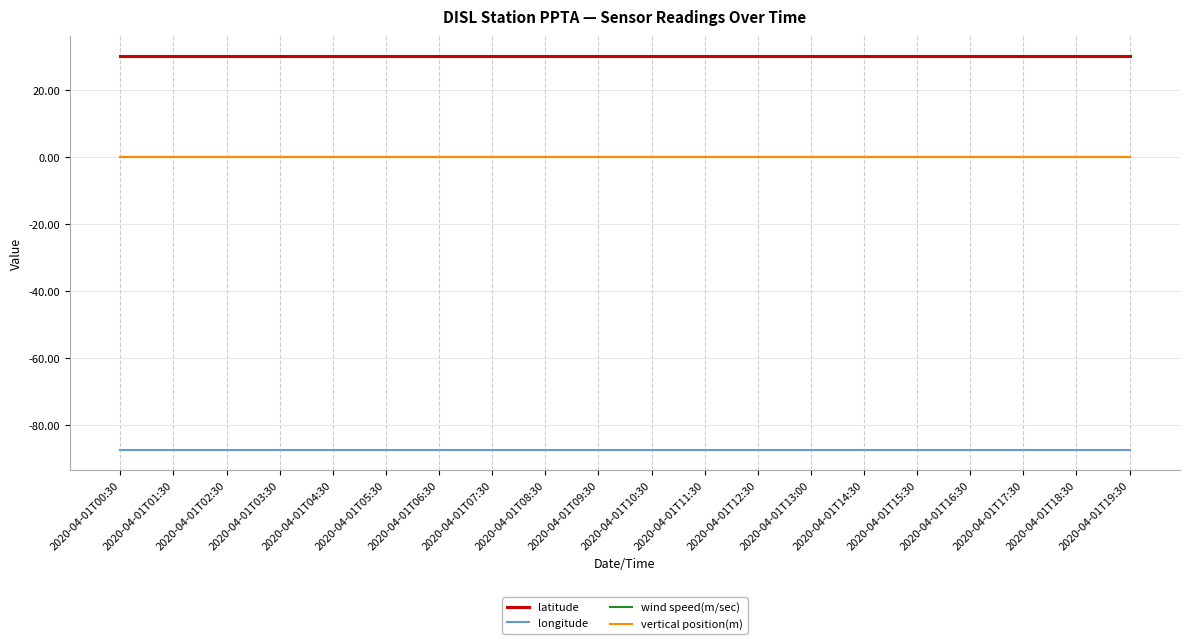

The wind speed(m/sec) series shows 0.0 at 2020-04-01T16:30. True or false?

True